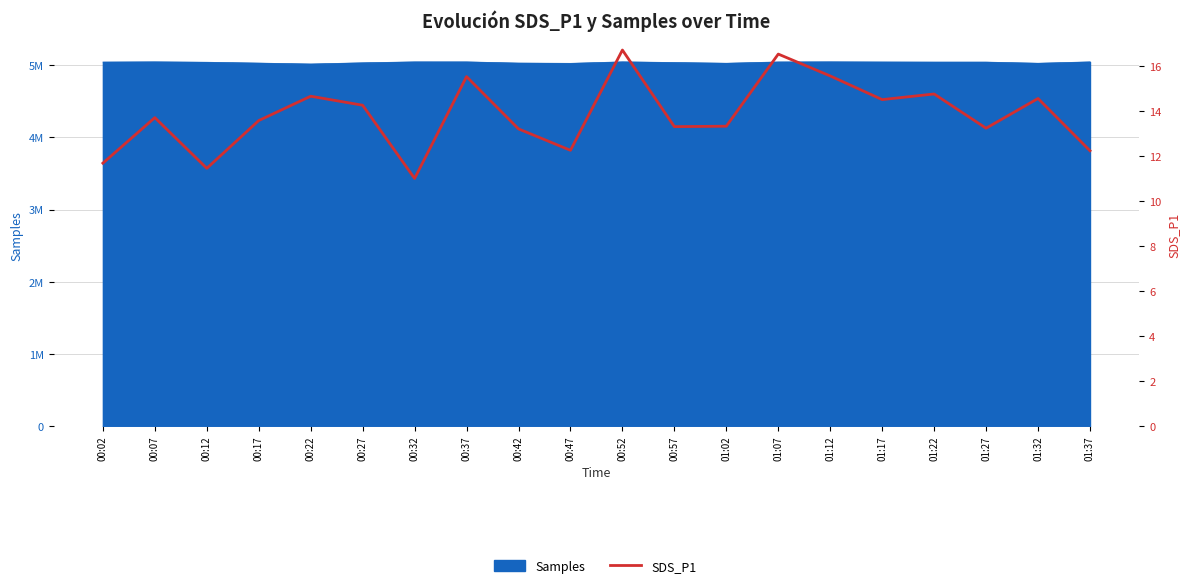

How many lines are shown in the chart?

1